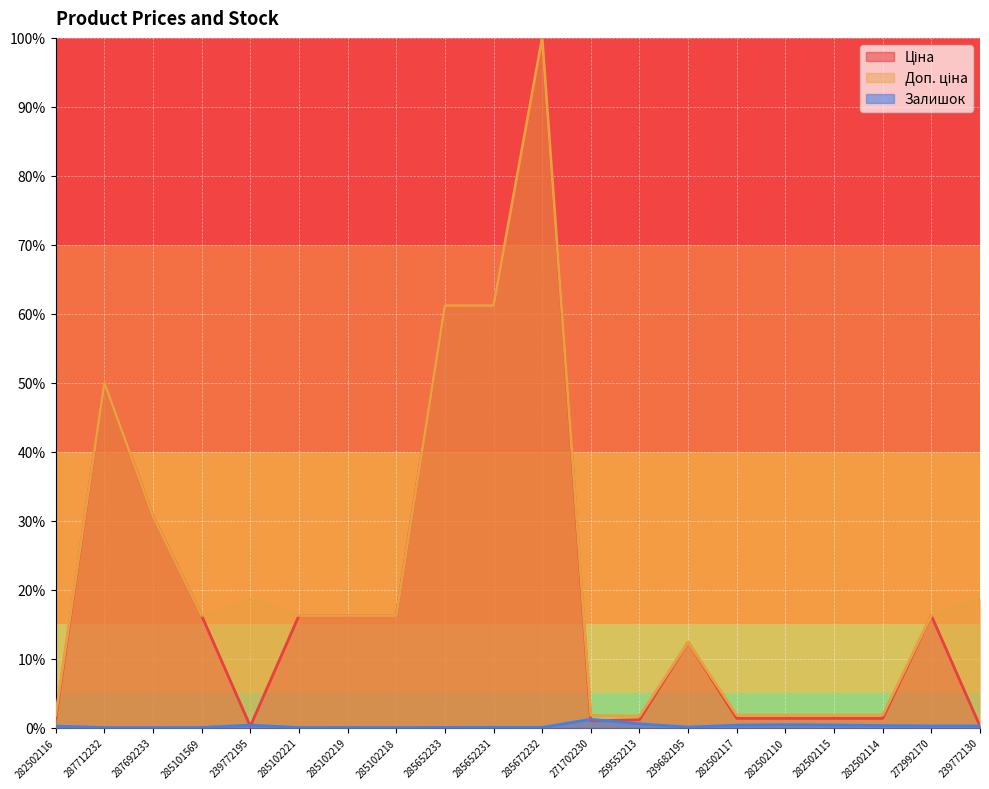

What is the sum of all Доп. ціна values?

446.1